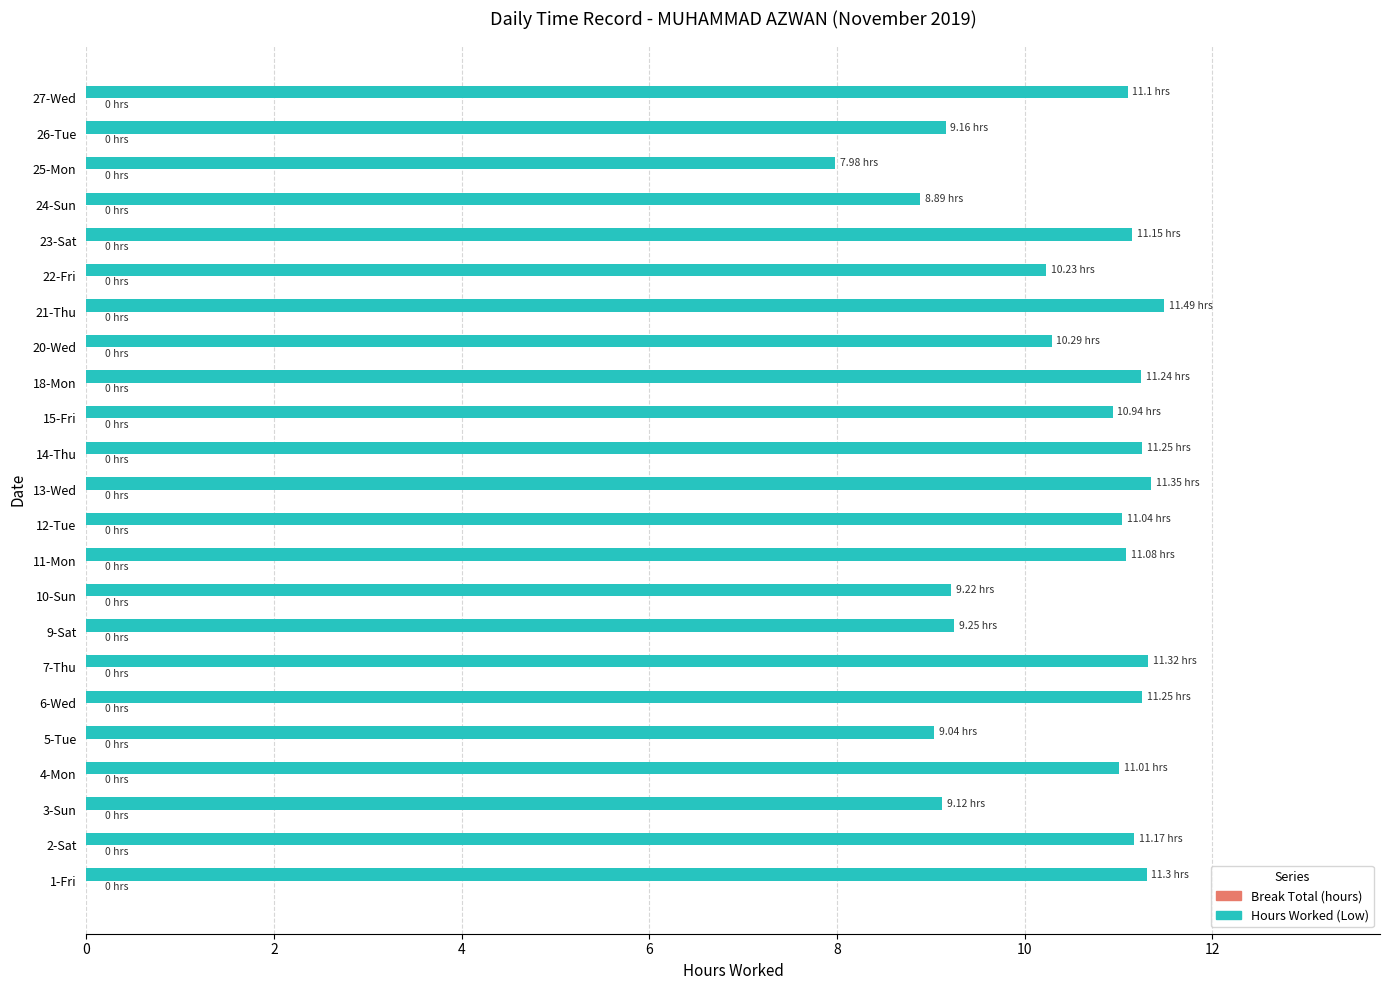

Between 12-Tue and 10-Sun, which is larger?

12-Tue